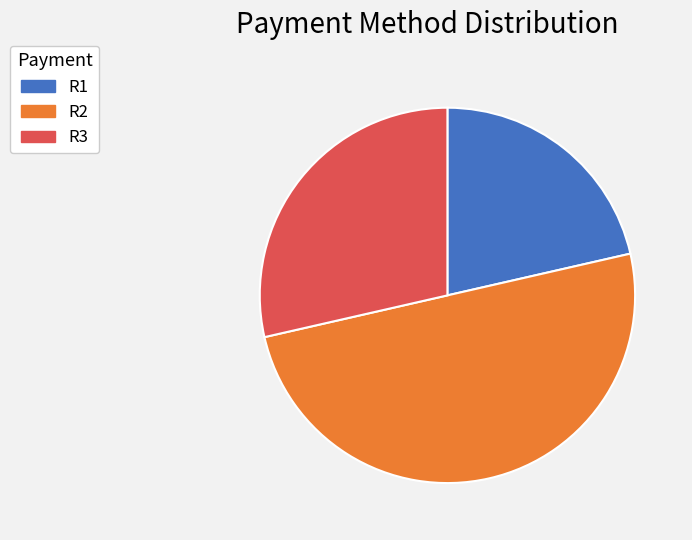

How many segments does this pie chart have?

3